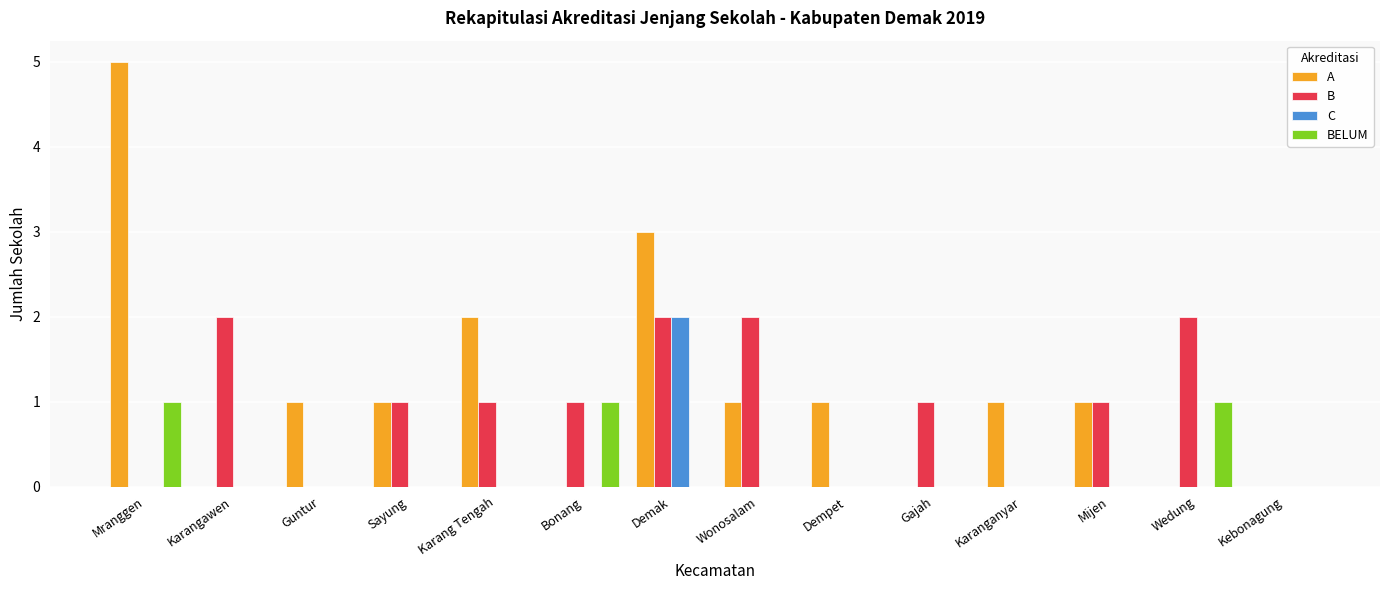

What is the sum of all BELUM values?

3